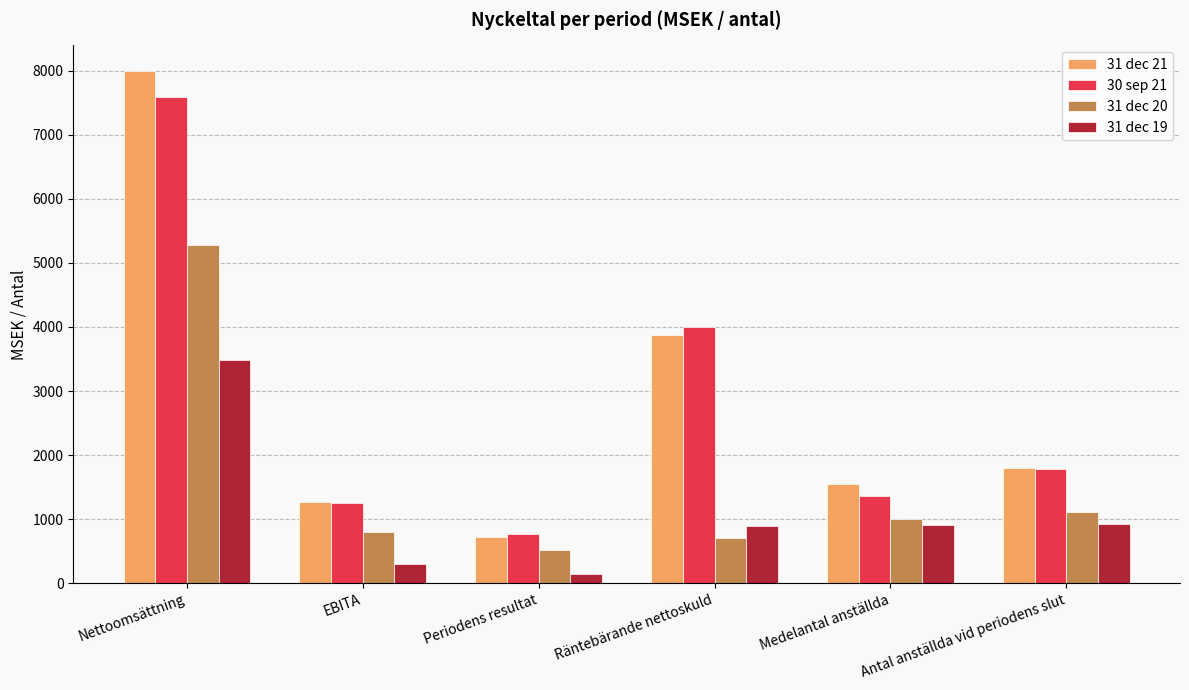

What is the value of the 31 dec 21 bar at the 2nd from the left?

1273